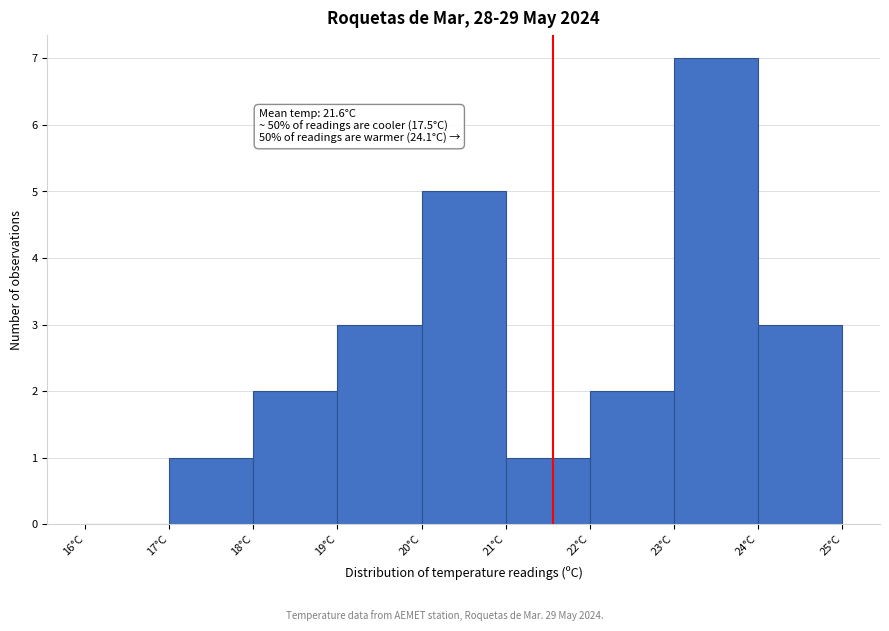

Which range on the x-axis has the tallest bar?

23 to 24